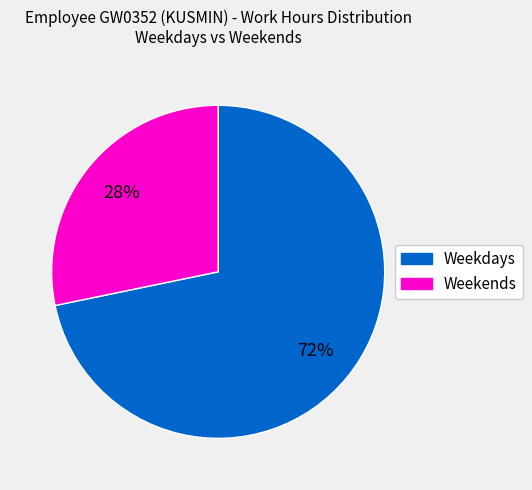

Is there a majority slice in this chart?

Yes